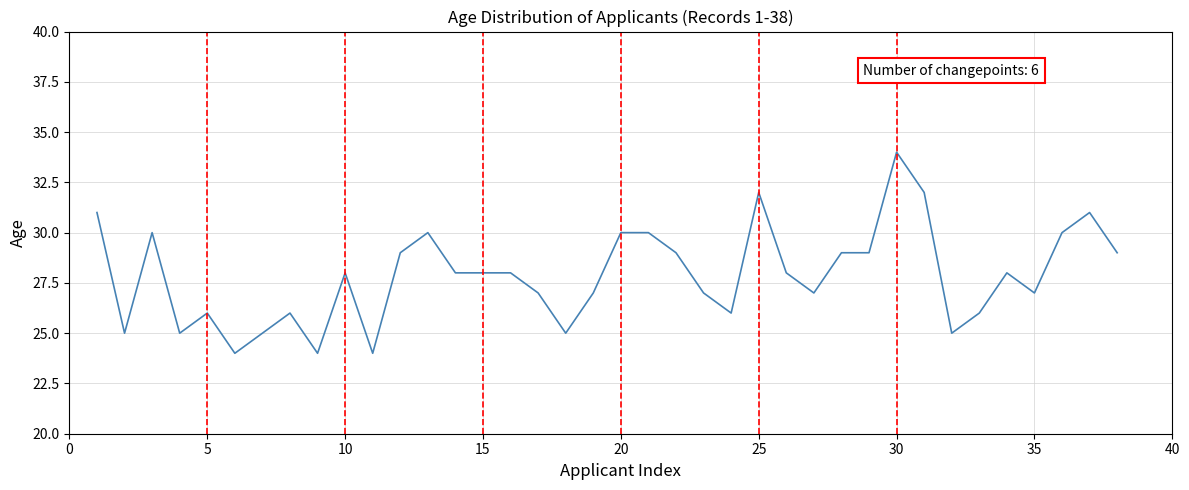

What is the smallest value displayed?

24